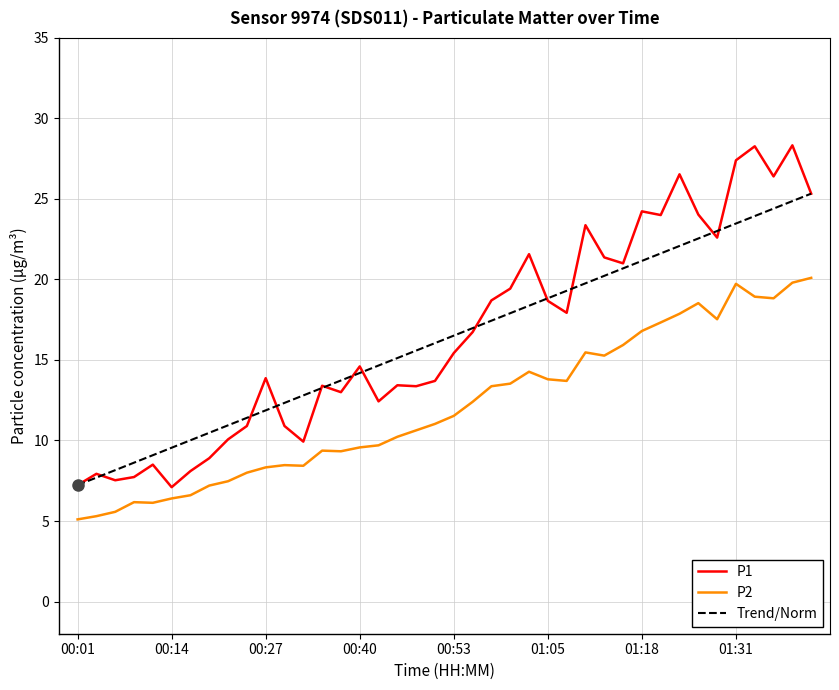

True or false: Trend/Norm and P1 cross at least once.

True